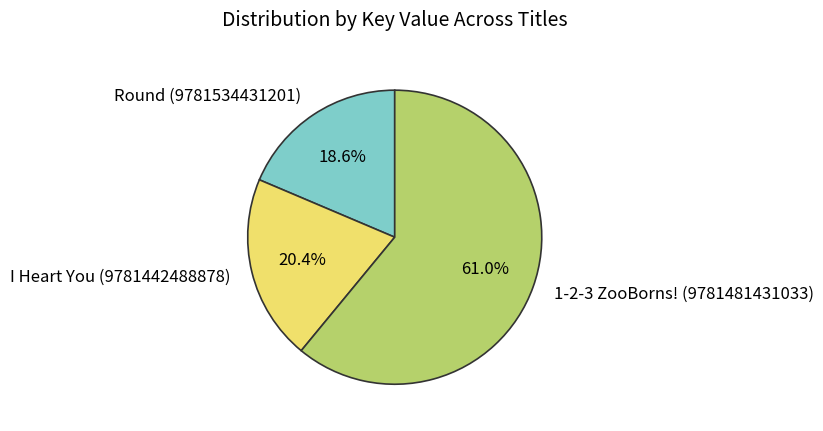

The Round (9781534431201) slice represents 4% of the pie. True or false?

False